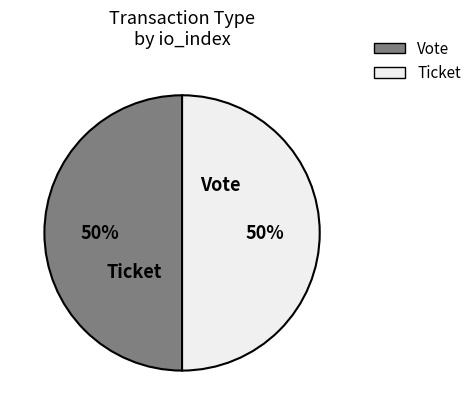

Rank the categories by value from lowest to highest.

Ticket (io_index=0), Vote (io_index=1)